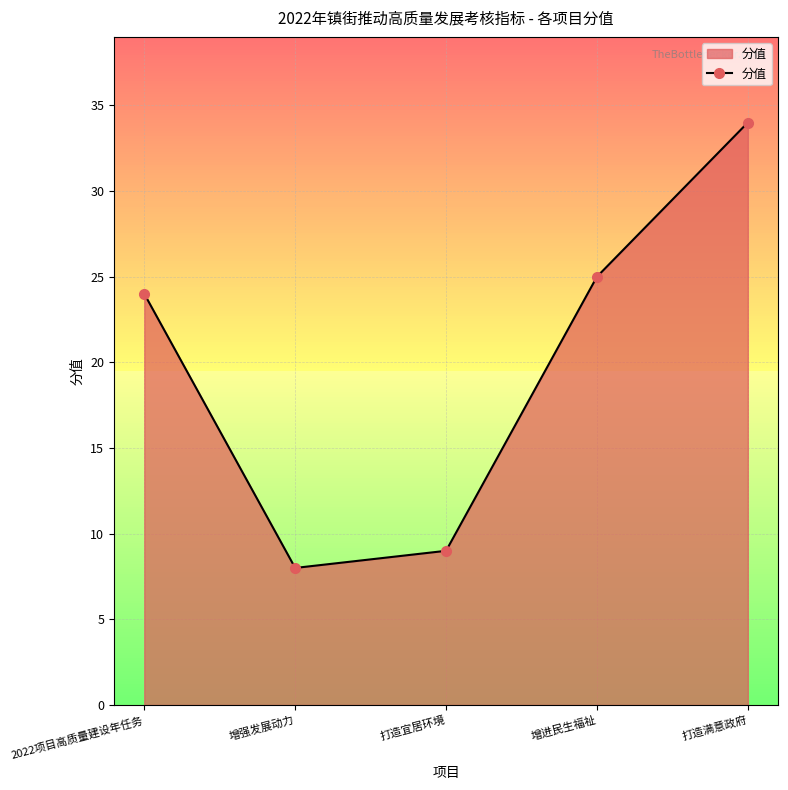

Does the chart have visible grid lines?

Yes